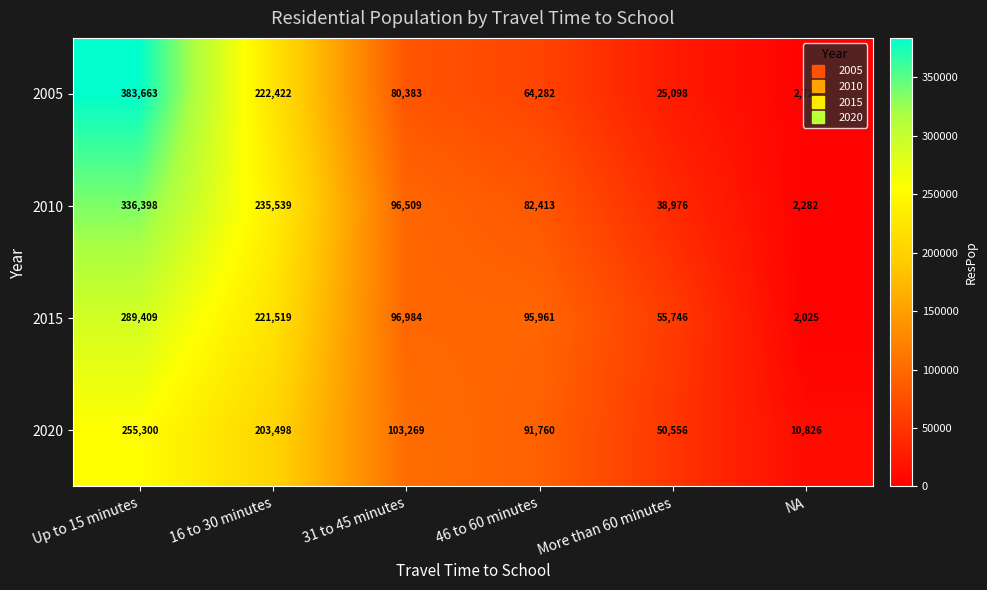

What is the difference between the highest and lowest values at More than 60 minutes?

30648